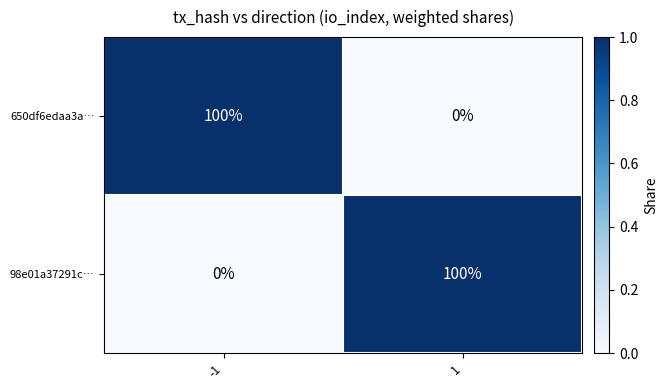

Rank the series at -1 from highest to lowest value.

650df6edaa3a…, 98e01a37291c…